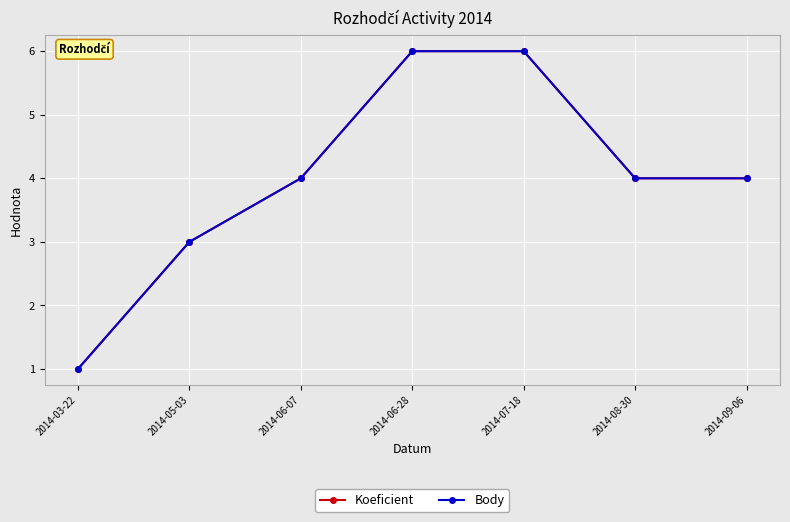

Is this an area chart (filled region under the line)?

No